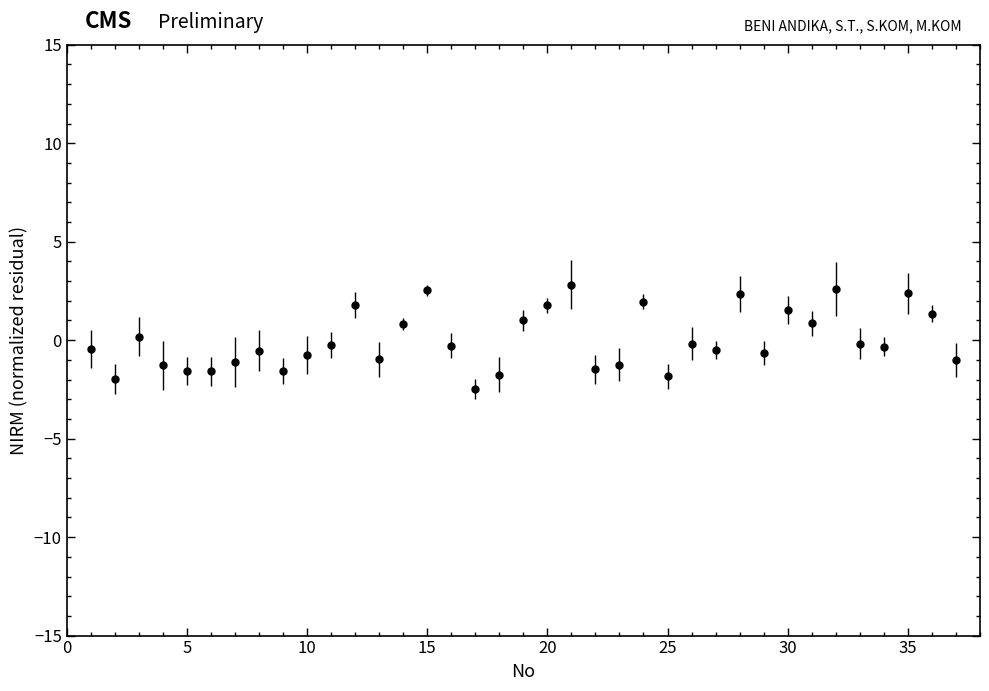

True or false: the data has more than 1 interior local peaks.

True